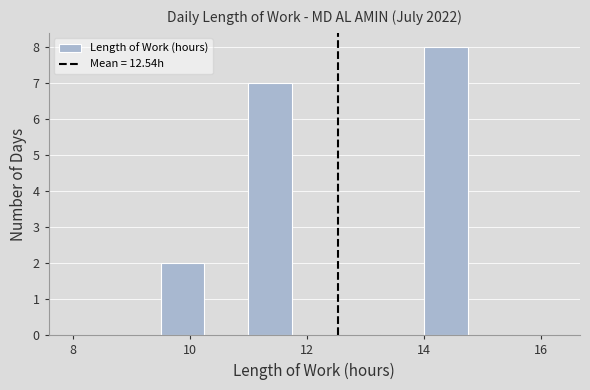

Around what value on the x-axis is the tallest bar? Give the approximate position of its centre, as read against the axis.

14.4